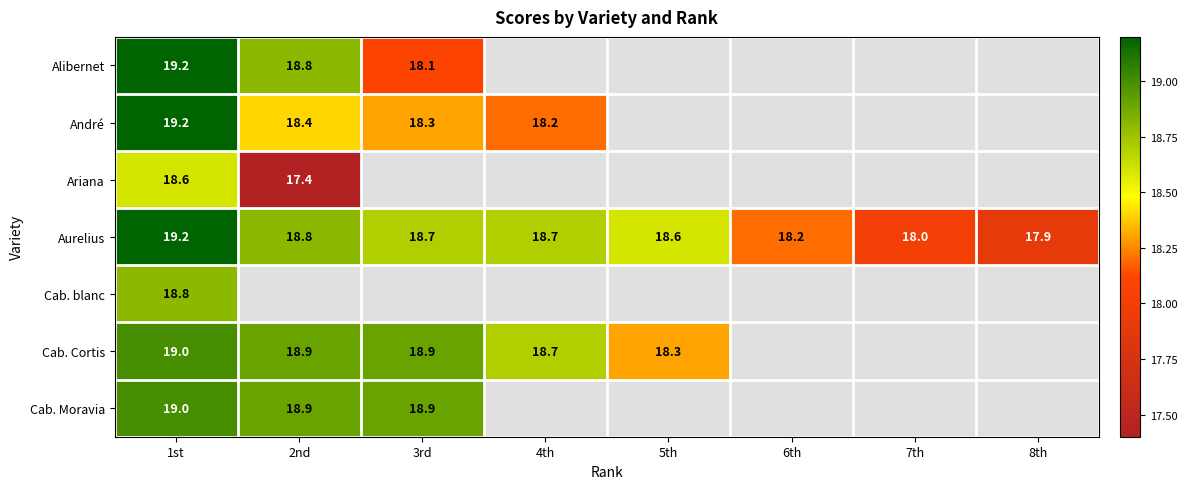

What is the sum of all Aurelius values?

148.1